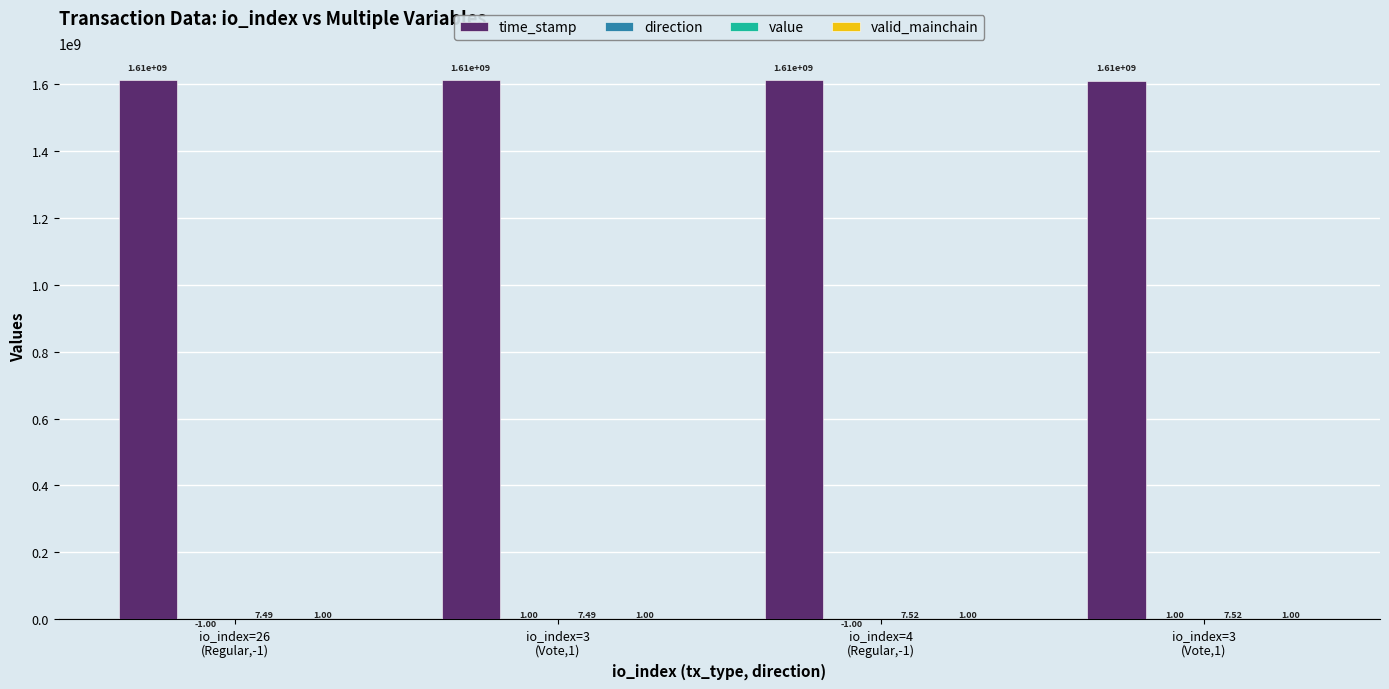

What is the value of the valid_mainchain bar at the 2nd from the left?

1.0